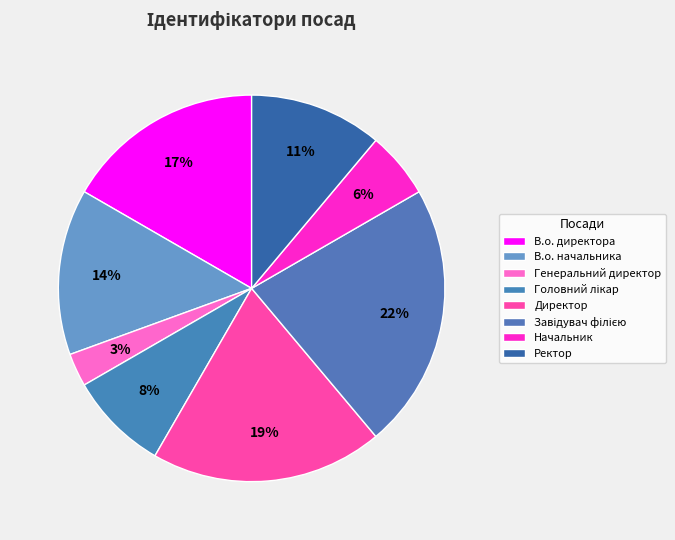

What percentage is NOT represented by Начальник?

94.4%